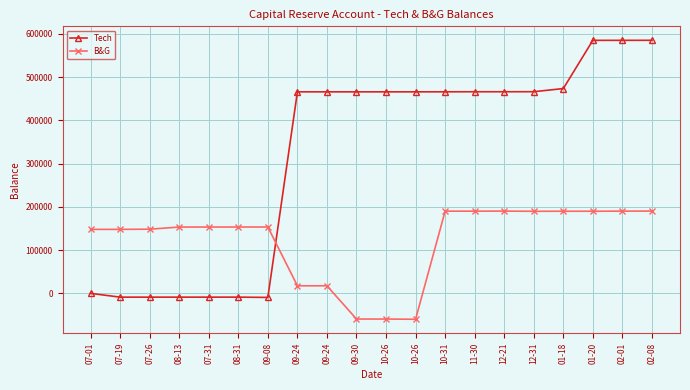

What is the maximum value shown in the chart?

585362.8